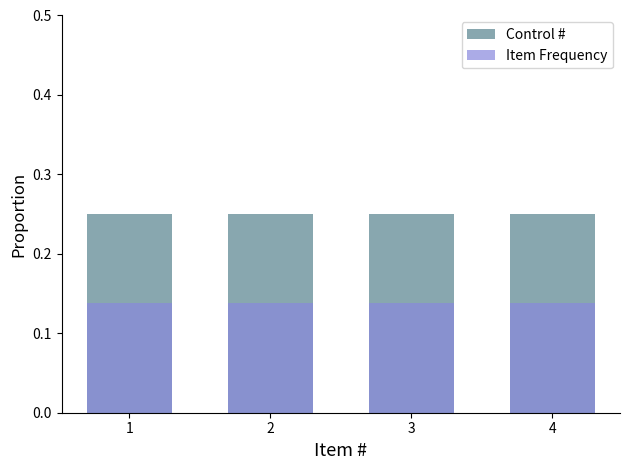

At which label does Control # reach its peak?

1